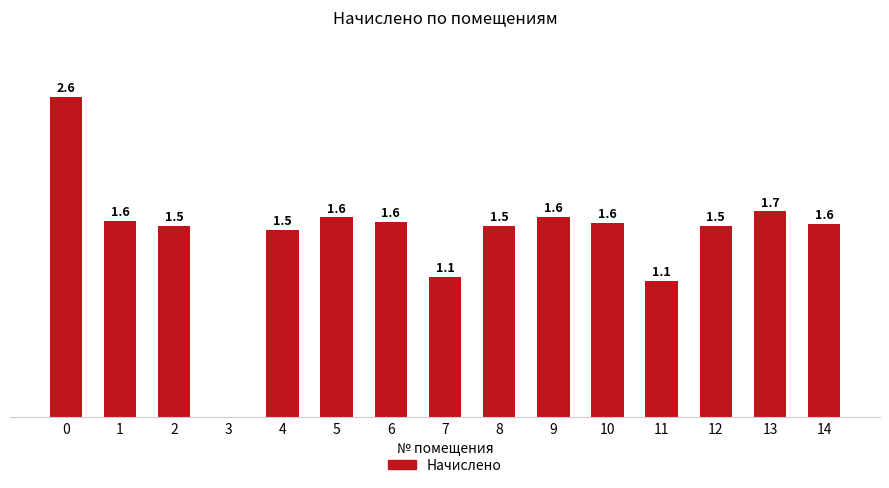

How many data points does each series have?

15